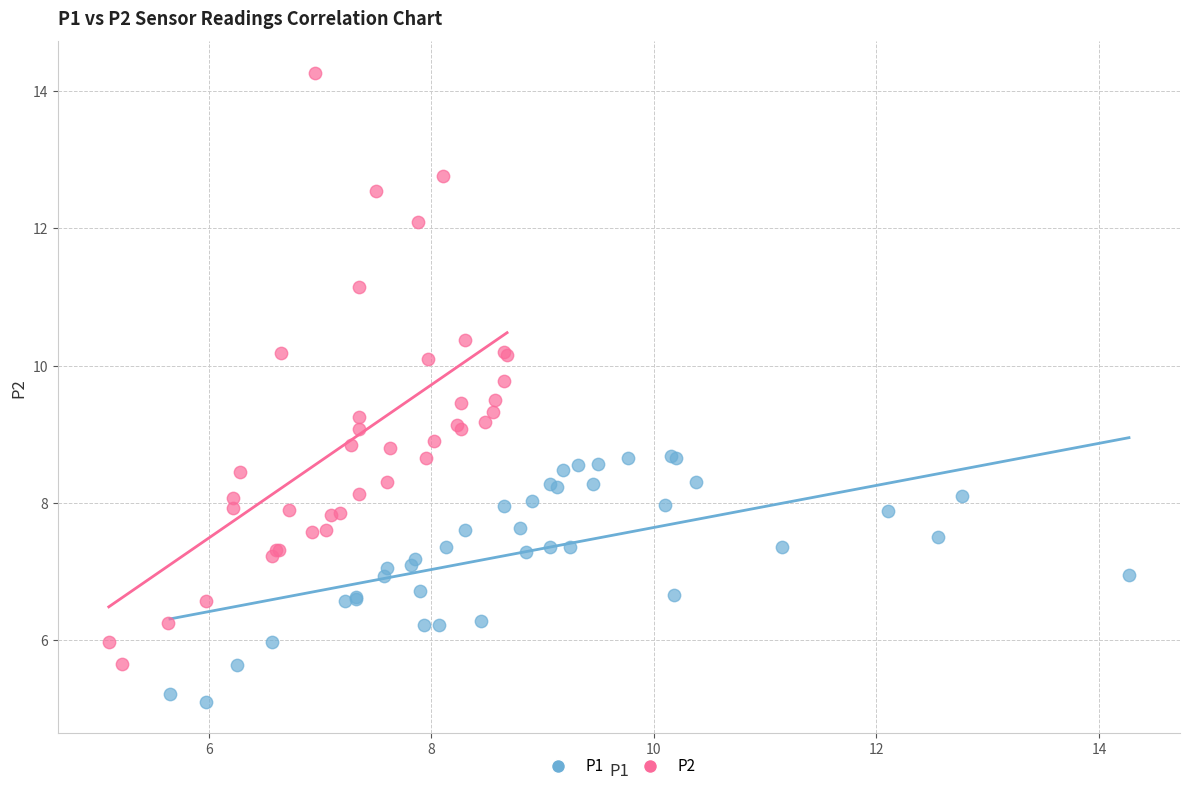

What are all the series names shown in the legend?

P1, P2